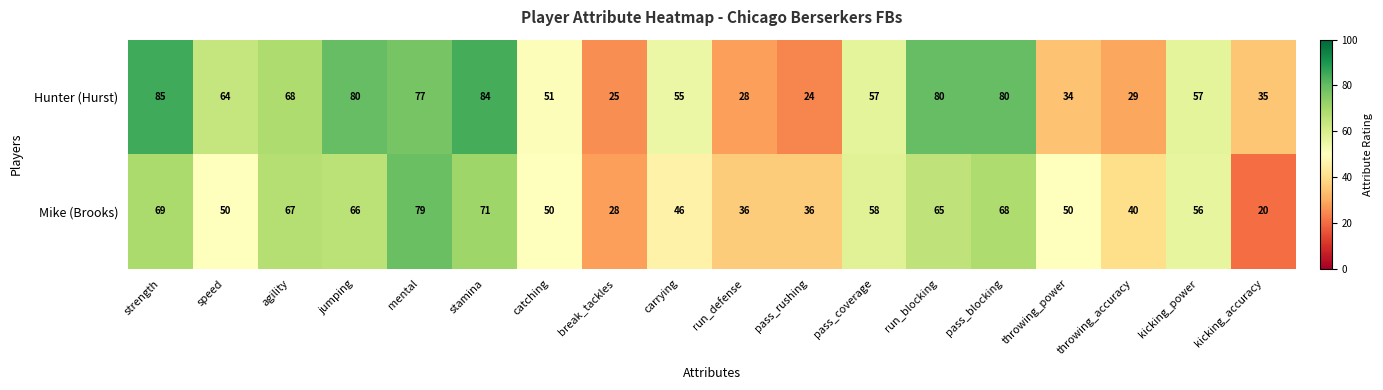

Is it true that Hunter (Hurst) equals 22 at speed?

False